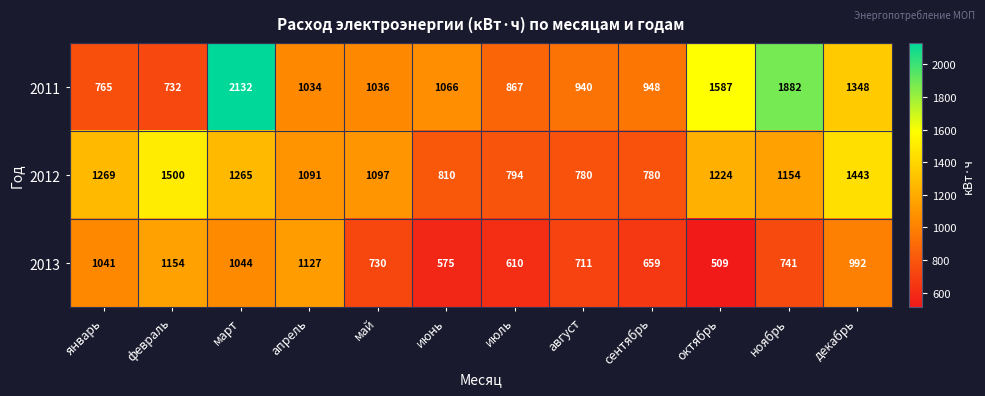

Is it true that 2012 equals 1224 at октябрь?

True